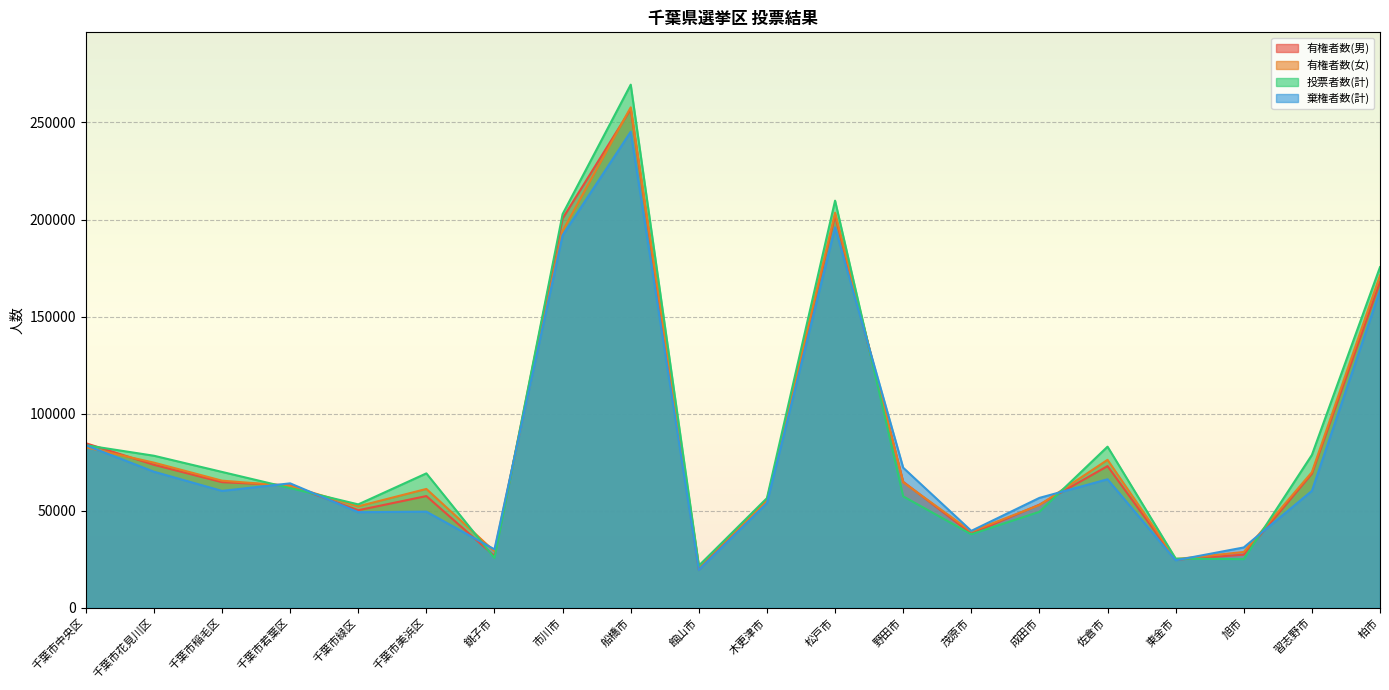

What value does the 有権者数(女) series have at 千葉市美浜区?

61264